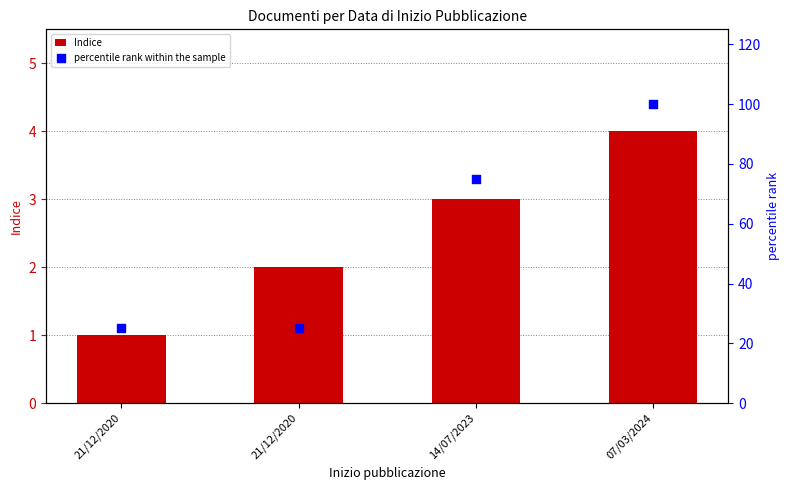

Which series contains the lowest Y value?

Indice